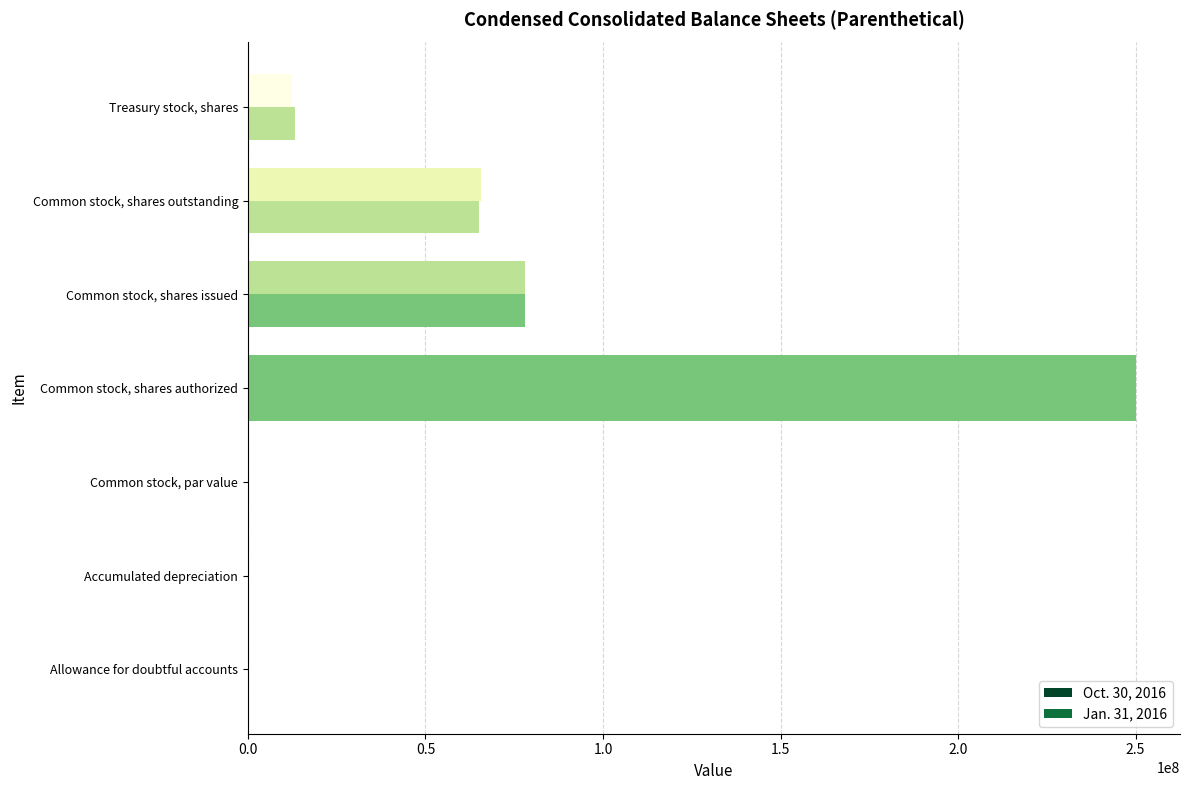

How many distinct data groups are displayed?

2